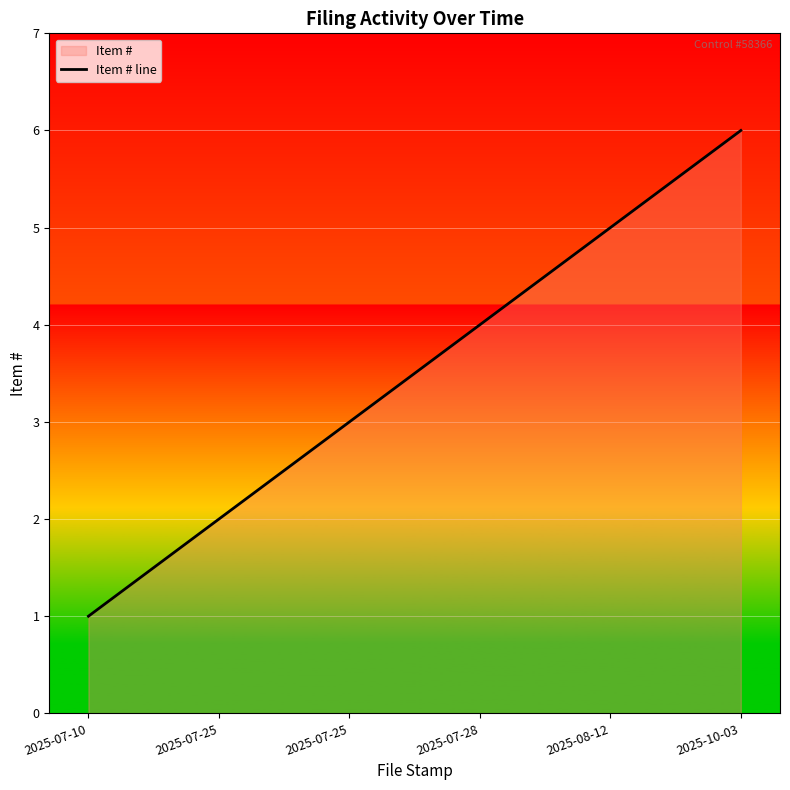

True or false: there are more than 0 points higher than both neighbors.

False